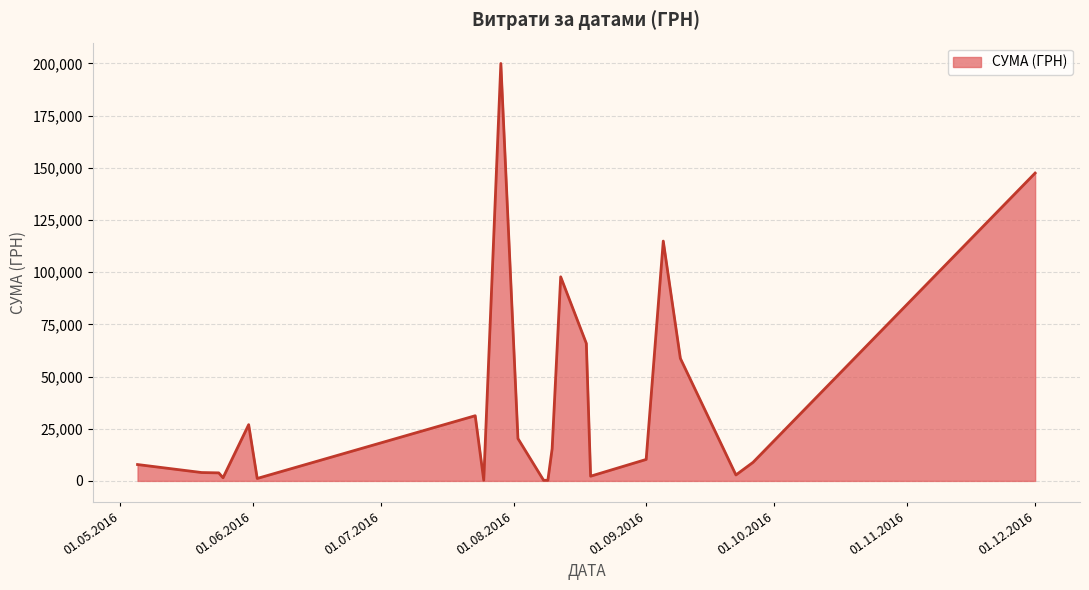

Does the chart display data point markers on the line(s)?

No